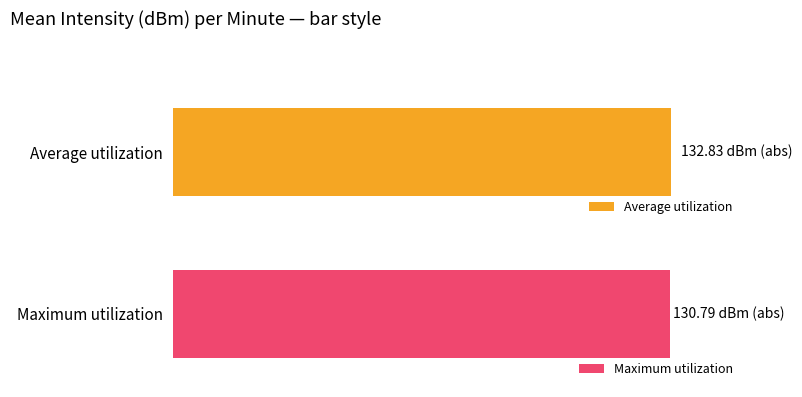

Between 20 and 0, which is larger?

20